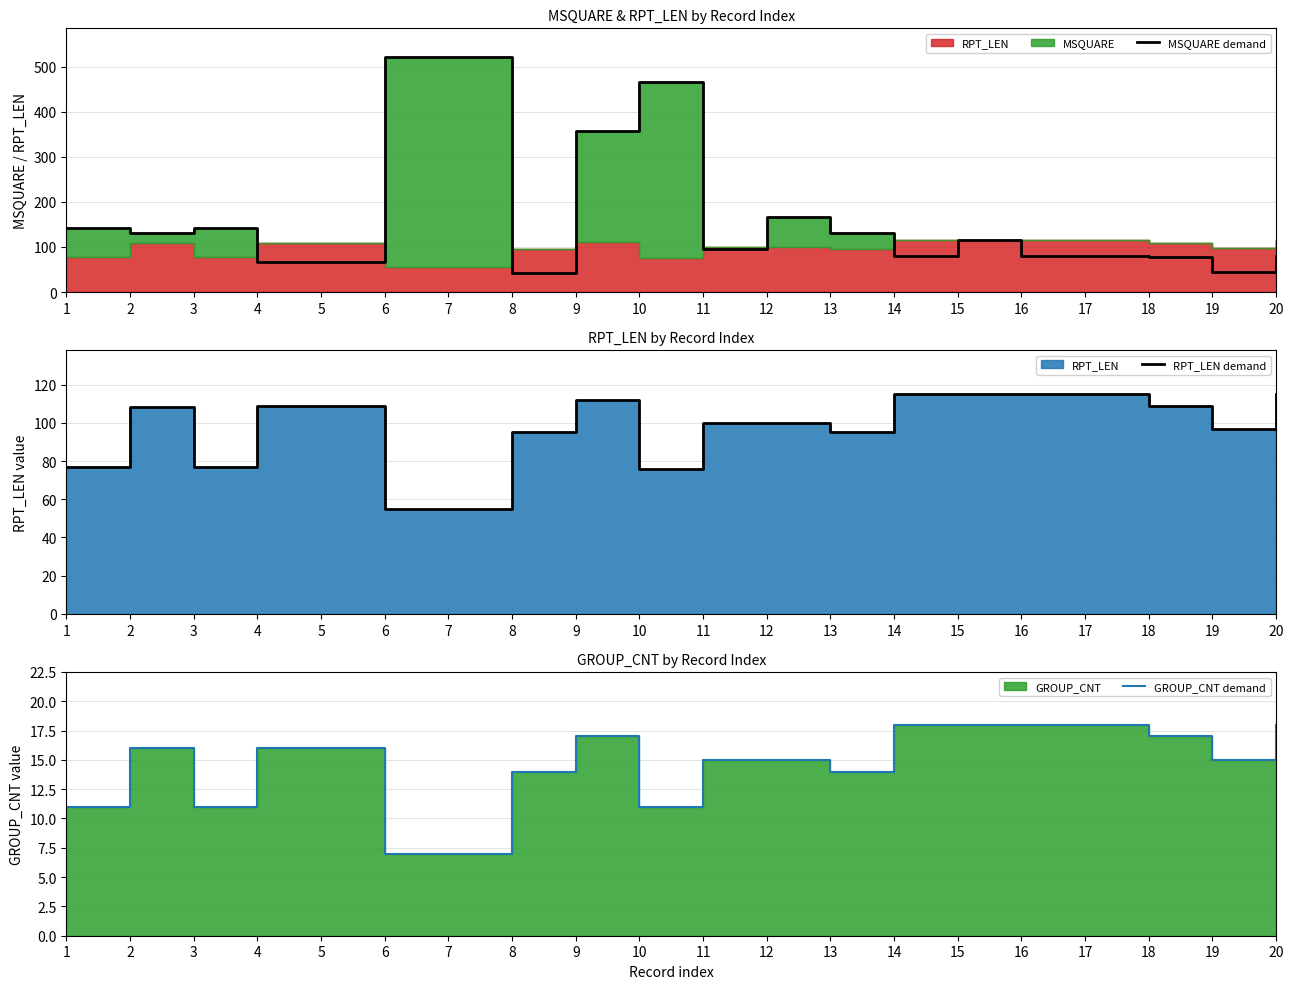

Rank the series by their maximum value, from highest to lowest.

MSQUARE demand, RPT_LEN demand, GROUP_CNT demand